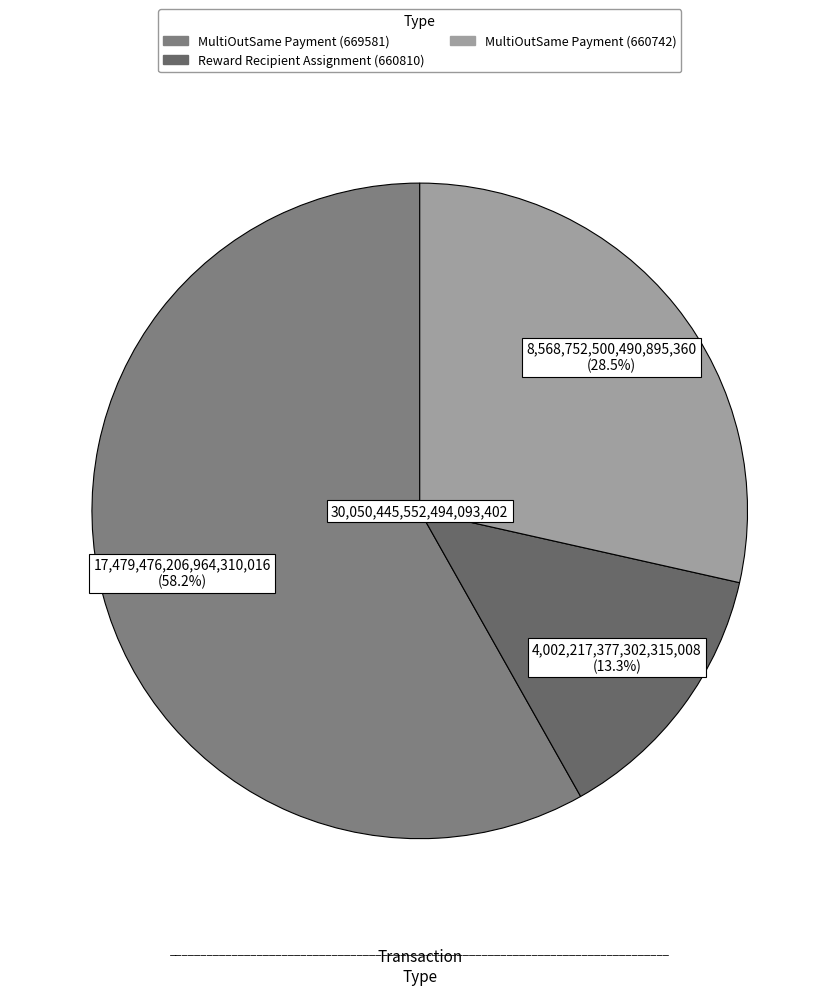

True or false: MultiOutSame Payment (669581) accounts for 58% of the total.

True